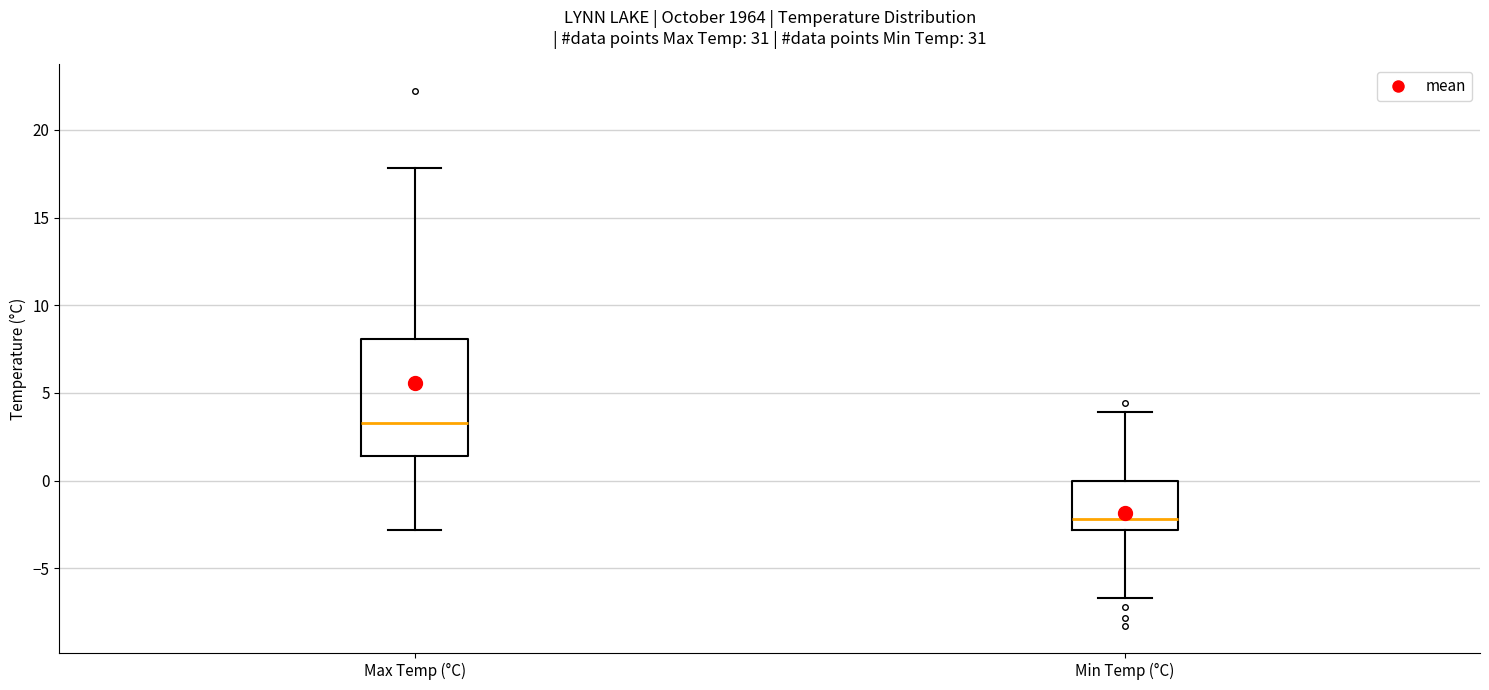

Which box is the tallest, from its lower edge to its upper edge?

Max Temp (°C)